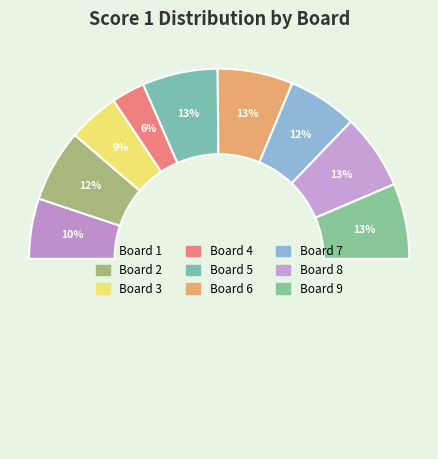

To the nearest percent, what portion does Board 1 represent?

10%